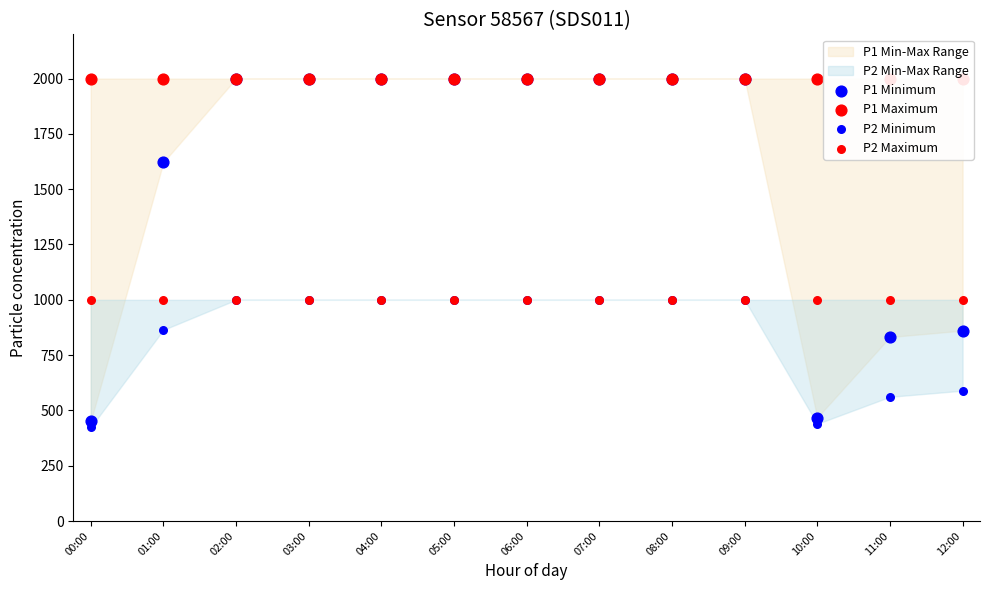

Which series has the widest spread of Y values?

P1 Minimum